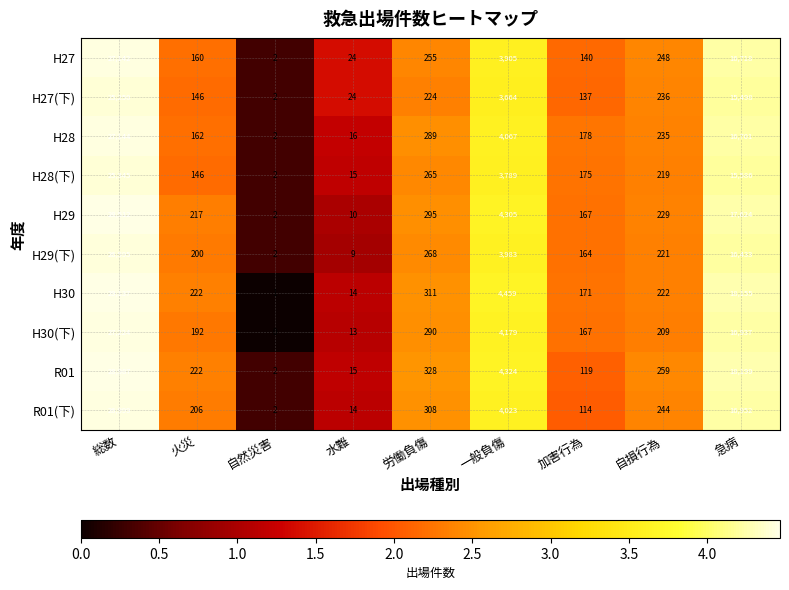

Rank the series at 総数 from highest to lowest value.

H30, R01, H29, H30(下), H28, H27, R01(下), H29(下), H28(下), H27(下)